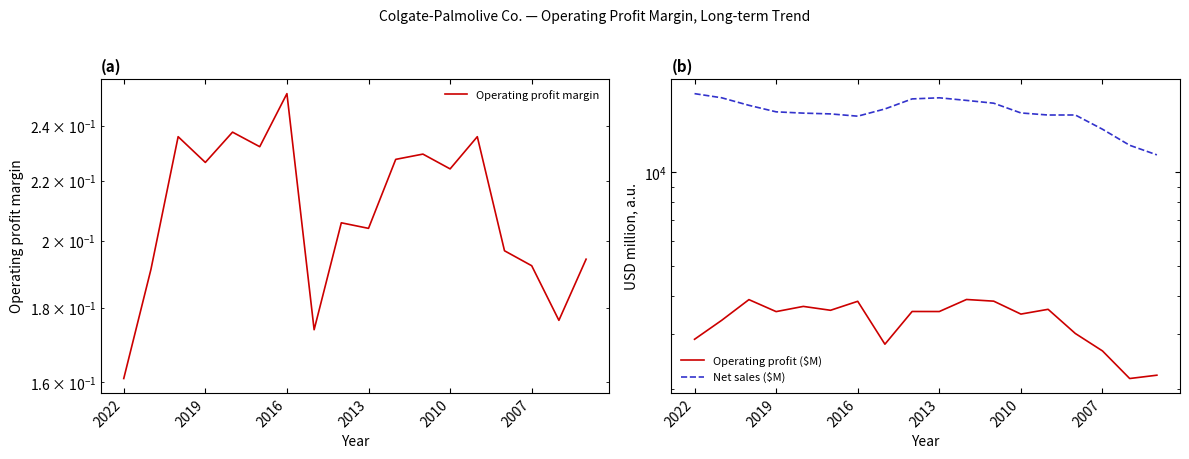

List the series in order of their overall mean, lowest first.

Operating profit margin, Operating profit ($M), Net sales ($M)